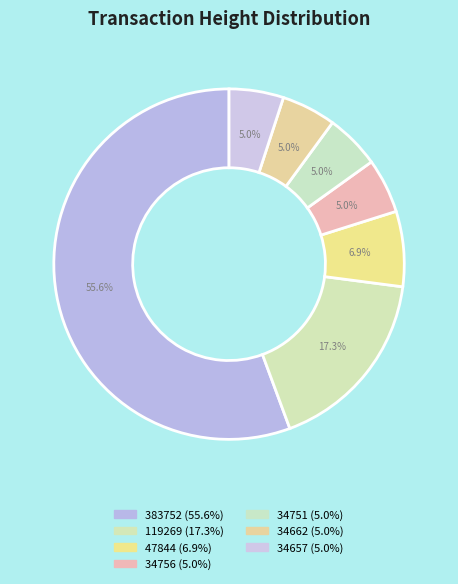

What is the largest slice in the pie chart?

383752